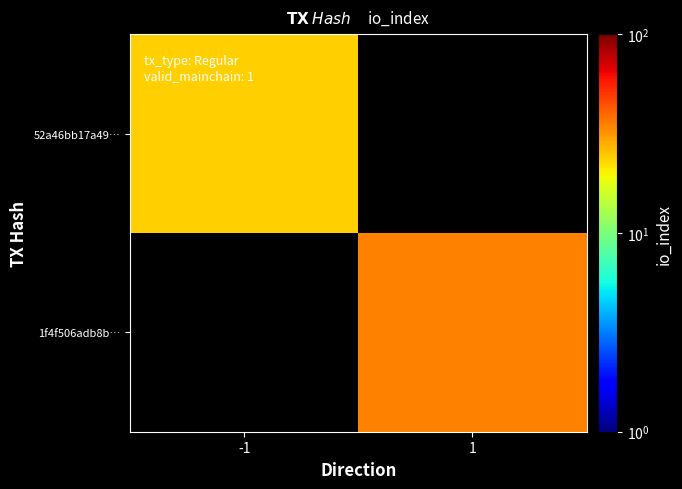

Which category has the lowest value in the 1f4f506adb8b… series?

-1